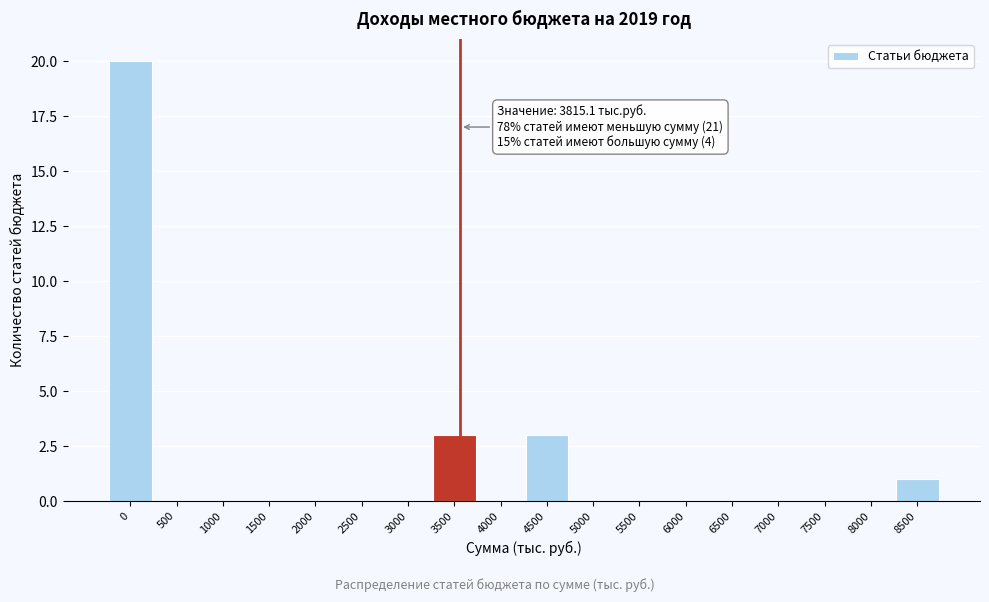

Reading right to left, what are all the values shown in this chart?

8500=1	8000=0	7500=0	7000=0	6500=0	6000=0	5500=0	5000=0	4500=3	4000=0	3500=3	3000=0	2500=0	2000=0	1500=0	1000=0	500=0	0=20